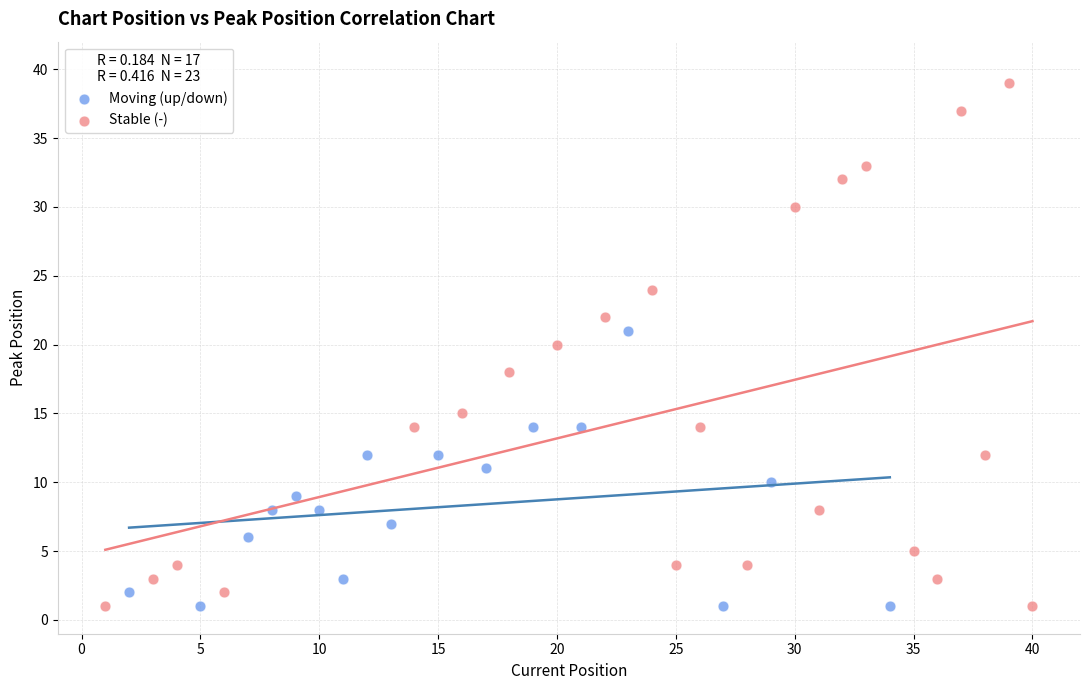

Which series contains the highest Y value?

Stable (-)